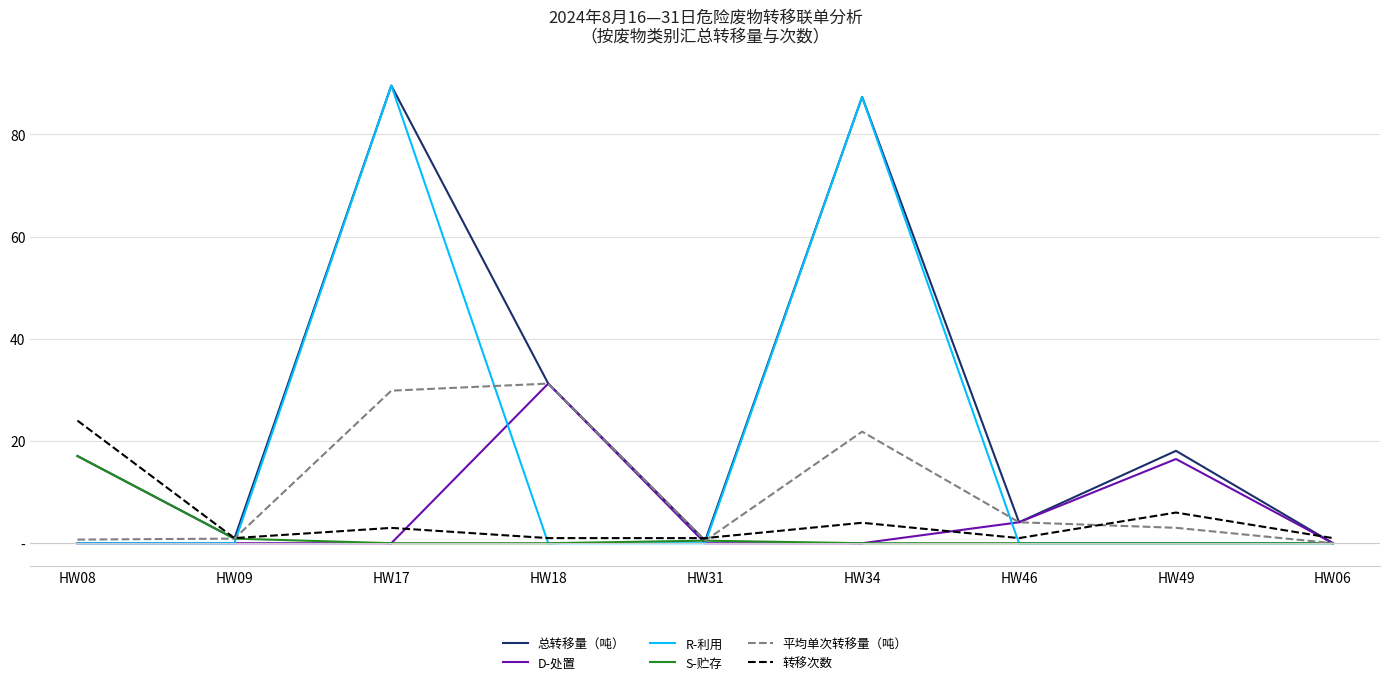

Which series changed the most between HW17 and HW31?

R-利用